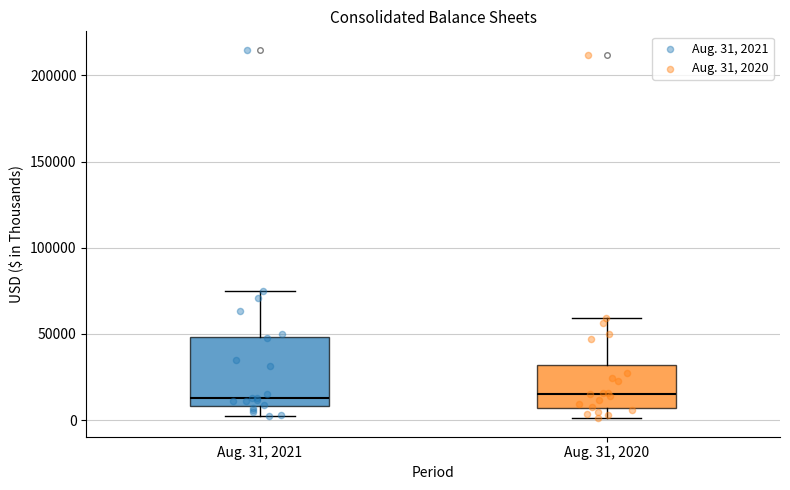

Which box is the tallest, from its lower edge to its upper edge?

Aug. 31, 2021